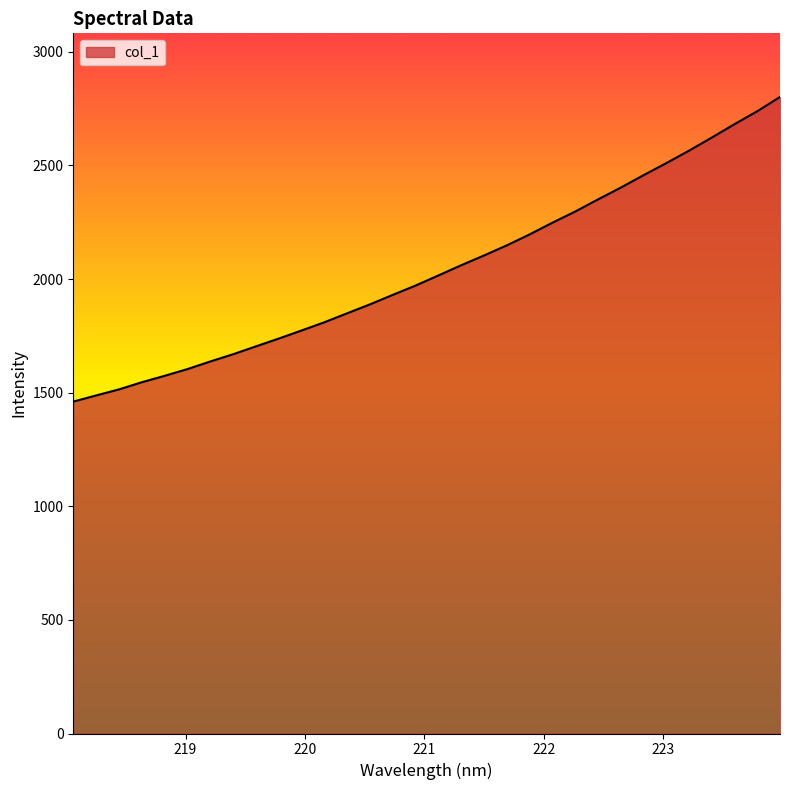

What is the smallest value displayed?

1460.5